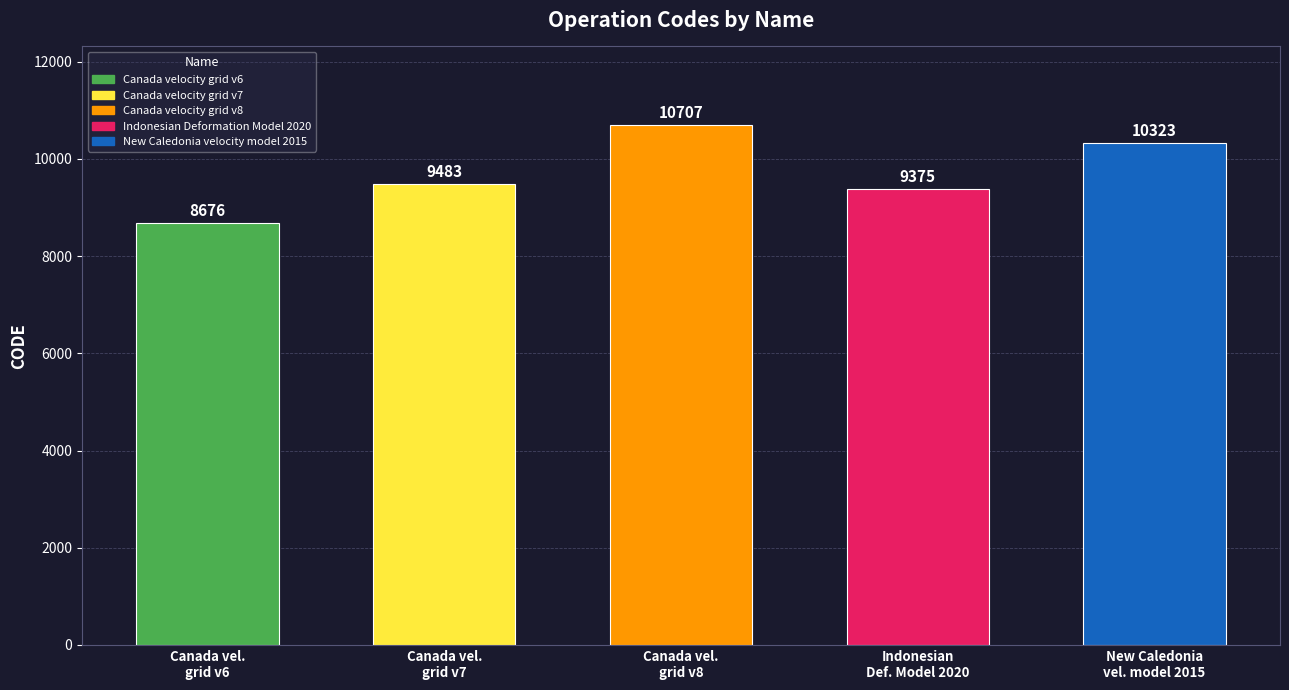

Reading left to right, what are all the values shown in this chart?

8676	9483	10707	9375	10323